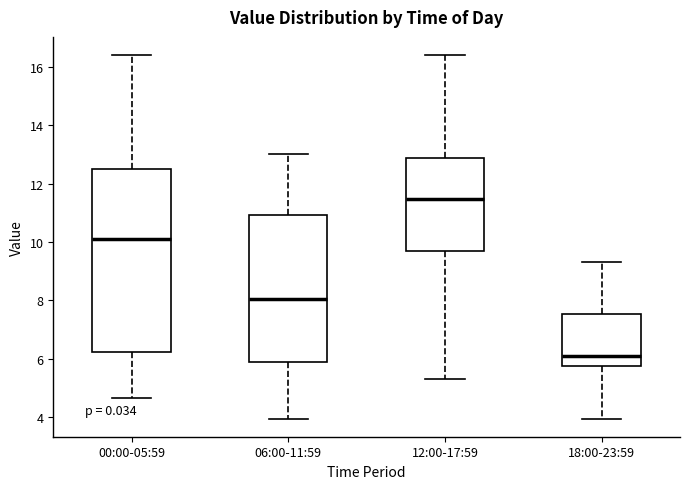

Which box has the highest median line?

12:00-17:59